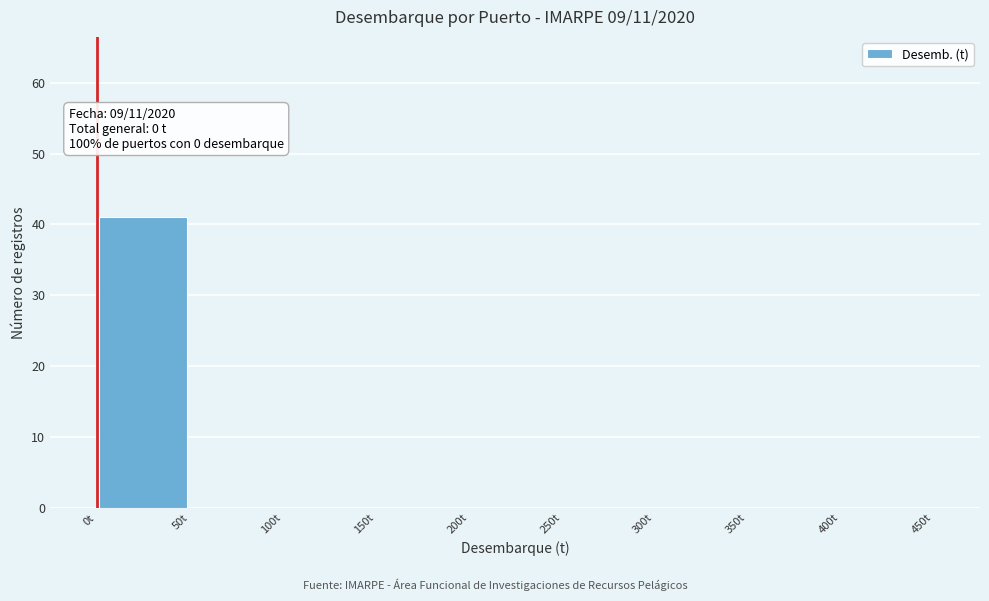

Which range on the x-axis has the tallest bar?

0 to 50